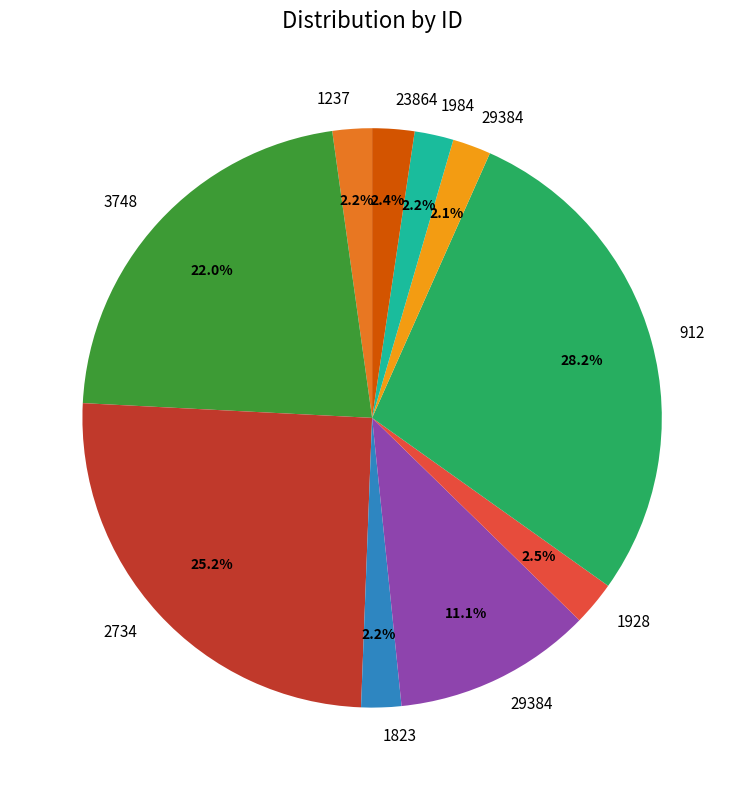

To the nearest percent, what is the average slice percentage?

10%